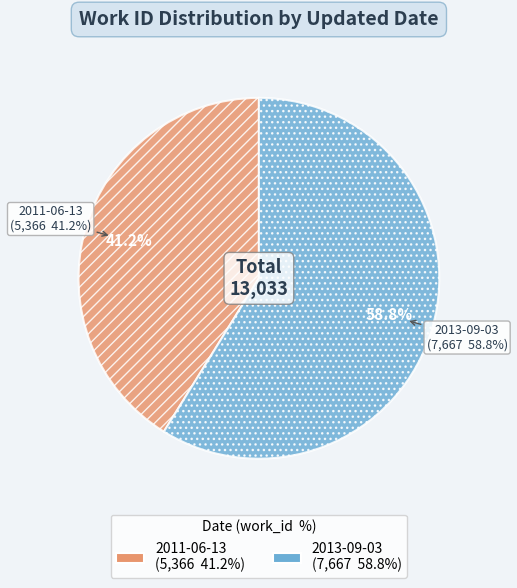

What is the majority slice?

2013-09-03